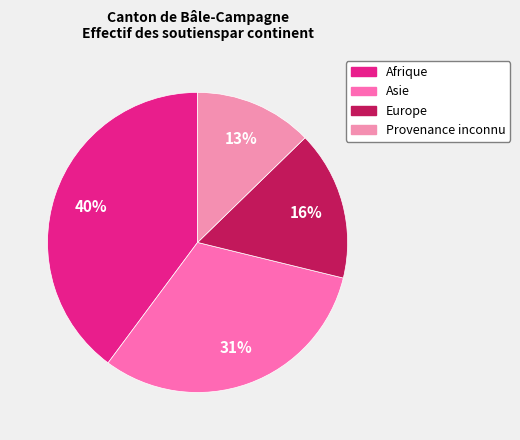

True or false: Asie accounts for 37% of the total.

False